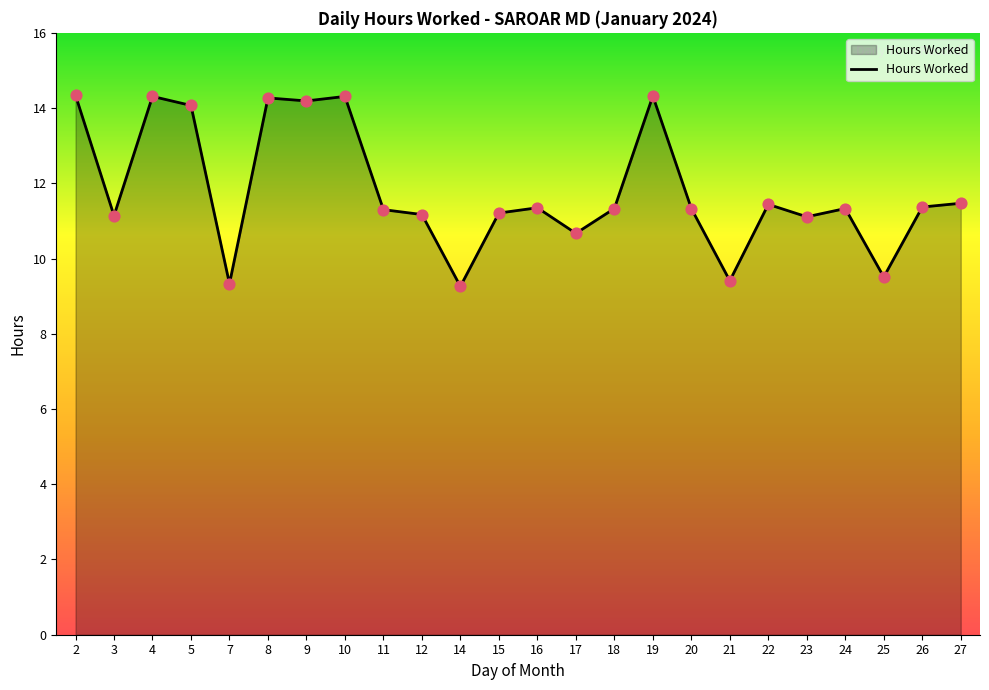

What is the ratio of the value at 27 to the value at 11?

1.0